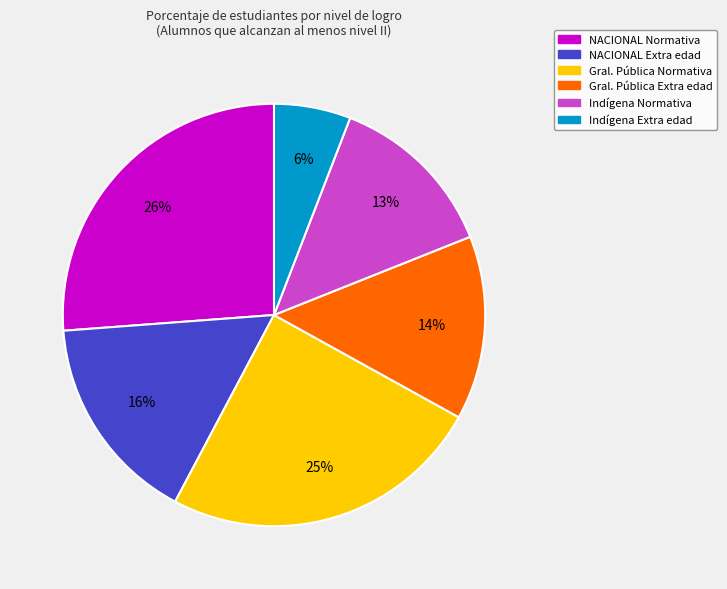

Rank the categories by value from lowest to highest.

Indígena Extra edad, Indígena Normativa, Gral. Pública Extra edad, NACIONAL Extra edad, Gral. Pública Normativa, NACIONAL Normativa